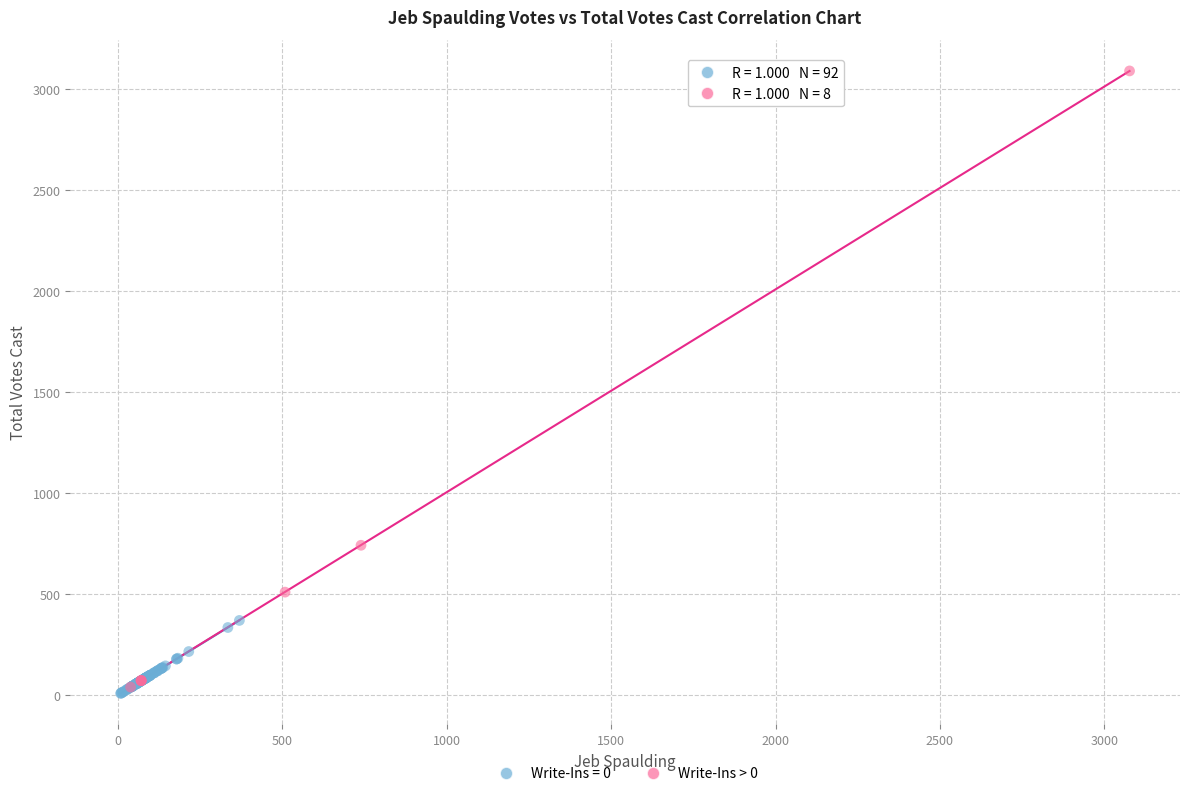

Which series reaches the maximum Y coordinate?

Write-Ins > 0